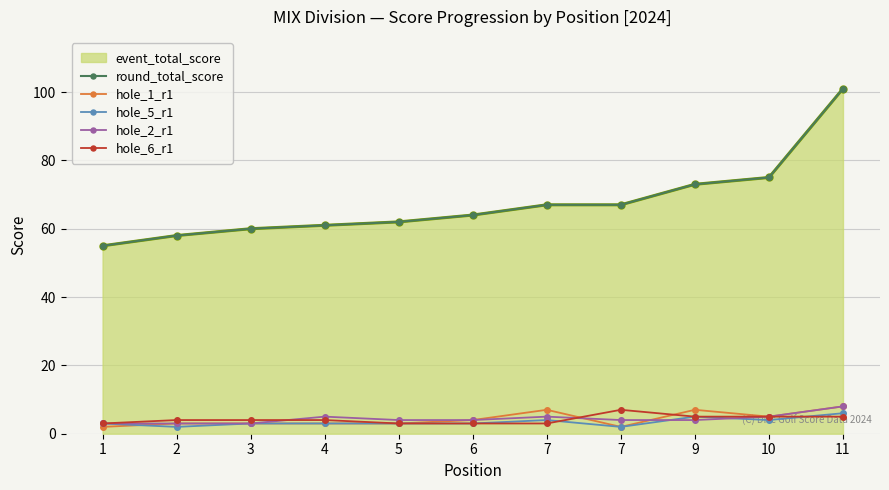

How many lines are shown in the chart?

5